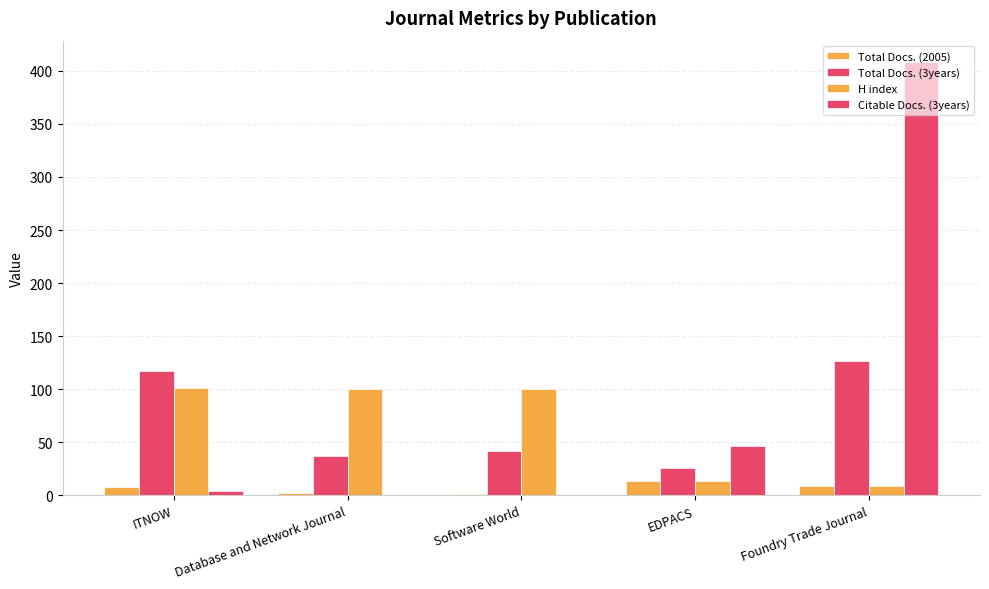

How many groups of bars are there?

5